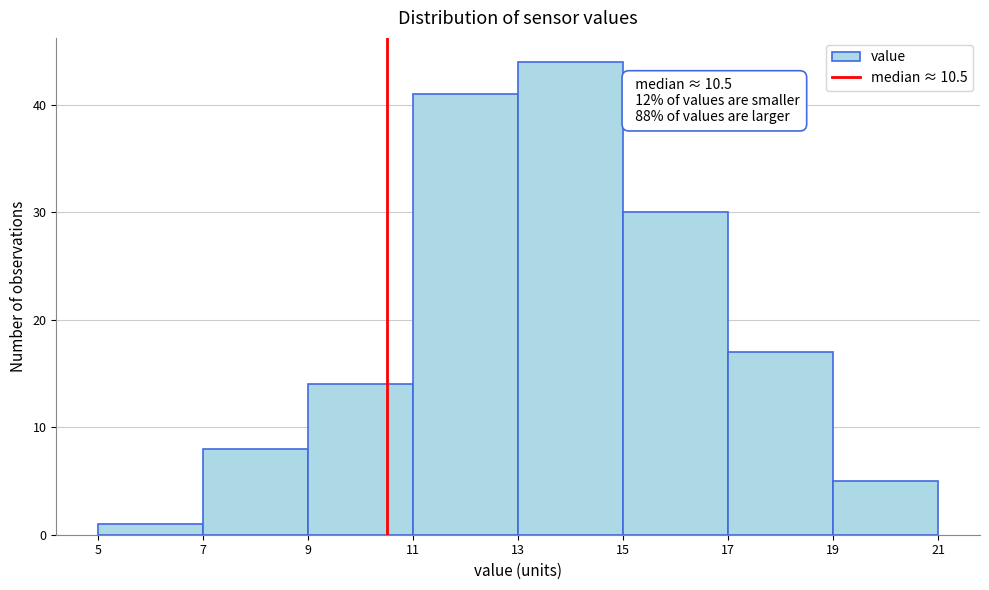

Which range on the x-axis has the tallest bar?

13 to 15